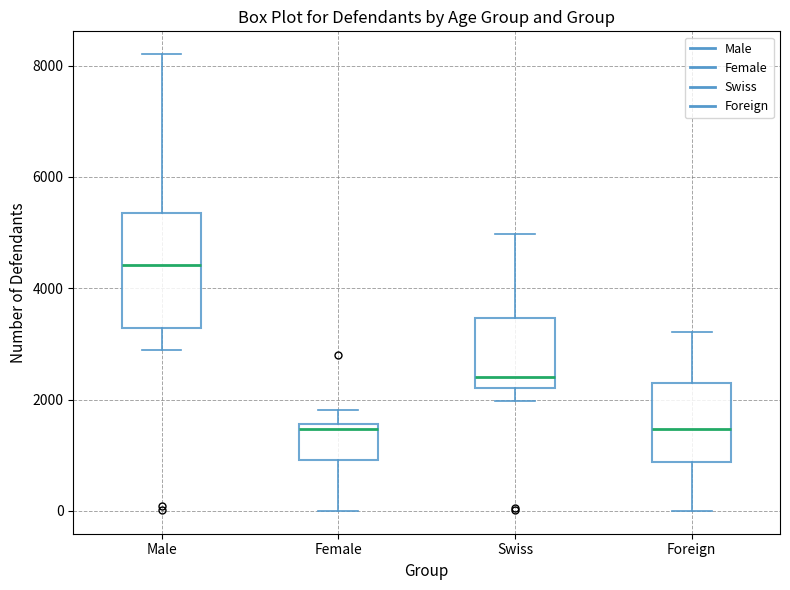

Where does the upper whisker of the box for Foreign end on the y-axis? The values are not printed on the chart, so give them approximately, as read against the axis.

3200